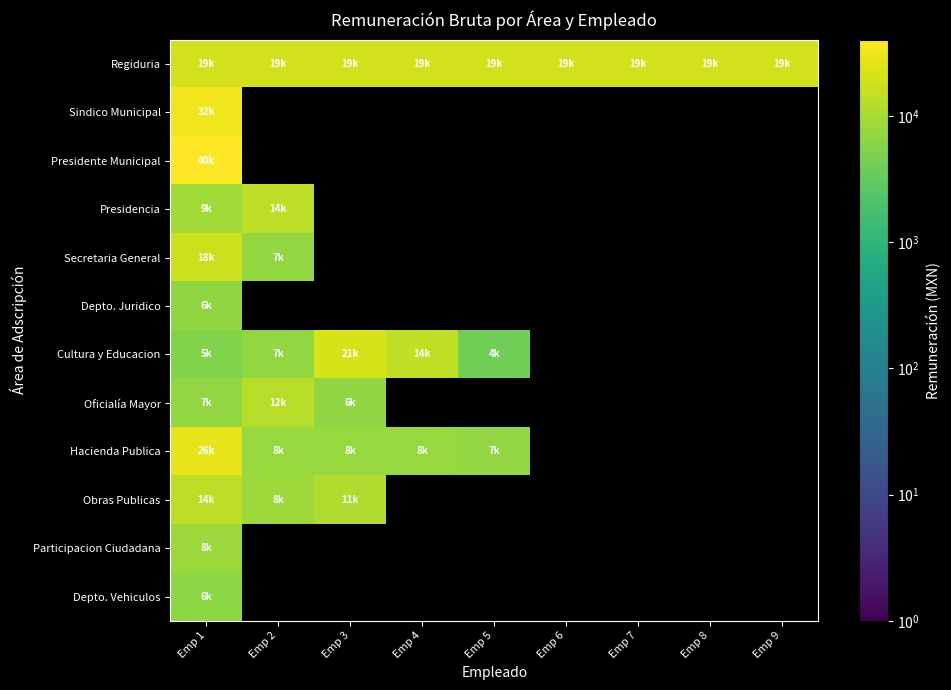

At which label is Depto. Juridico closest to 6824?

Emp 1